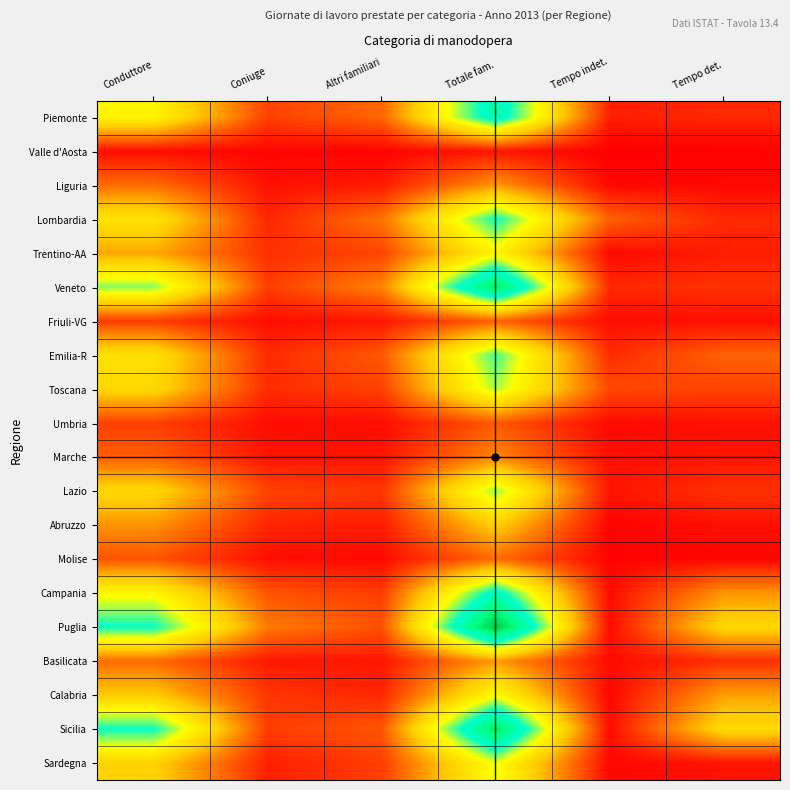

At how many categories does at least one series exceed 2030833?

6